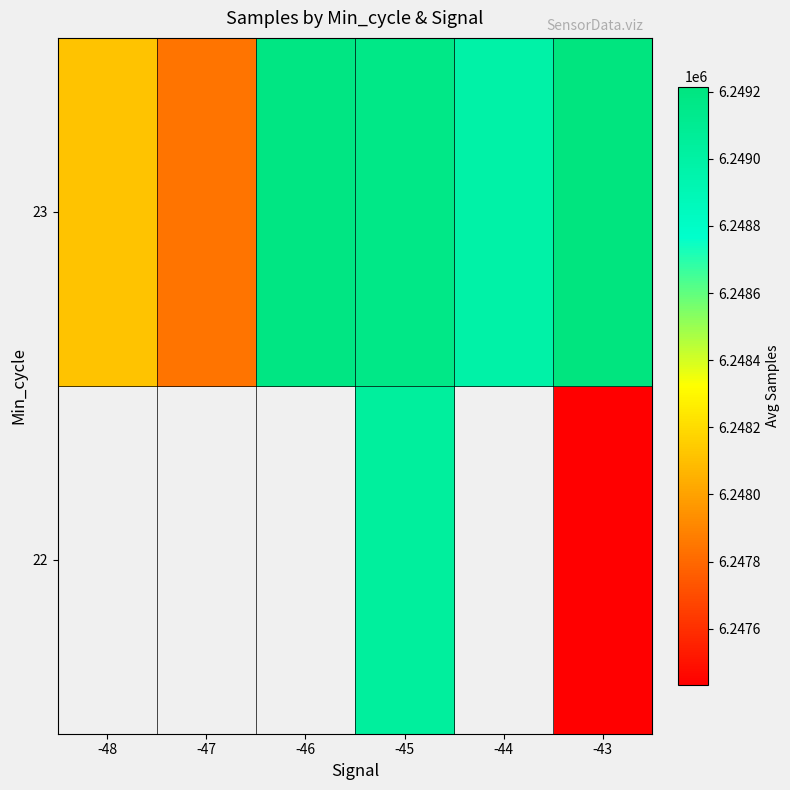

List the series in order of their overall mean, highest first.

22, 23